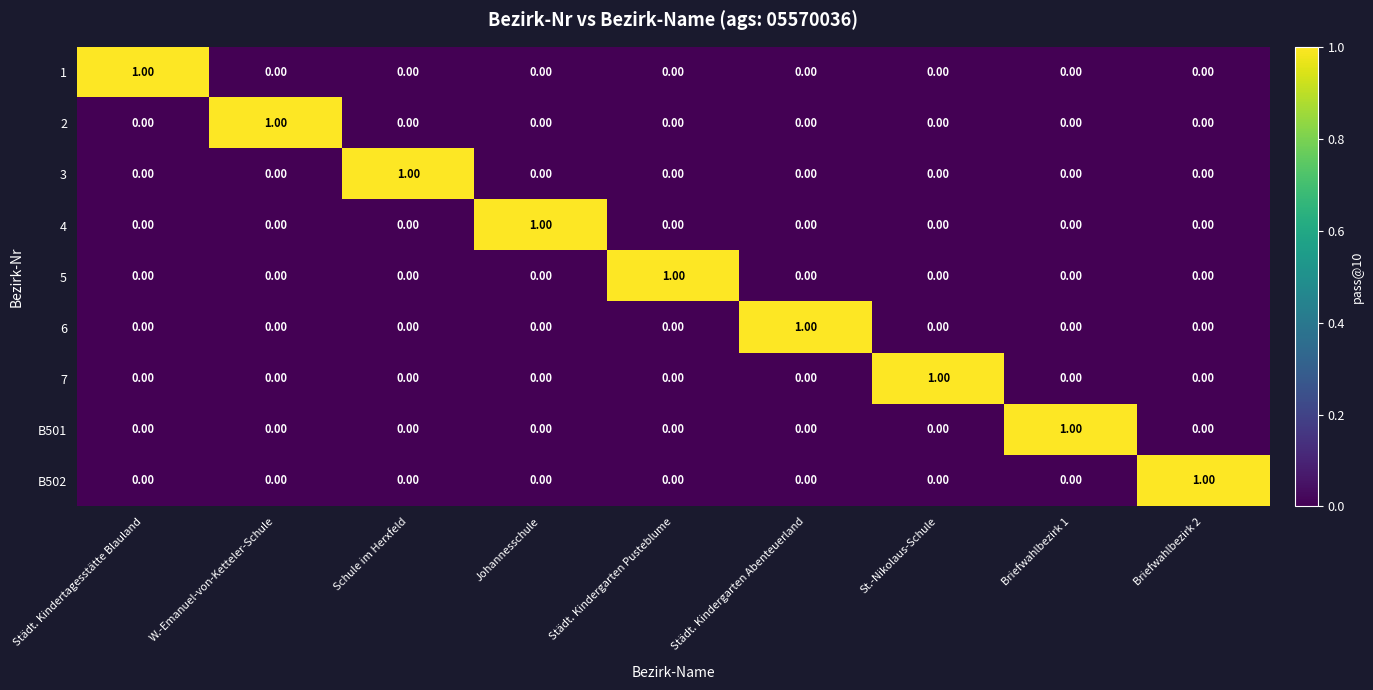

At how many categories does at least one series exceed 0?

9